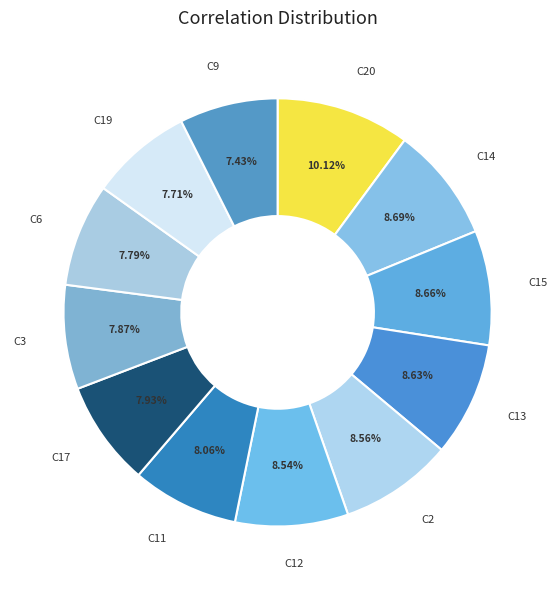

Count the number of slices in the pie.

12